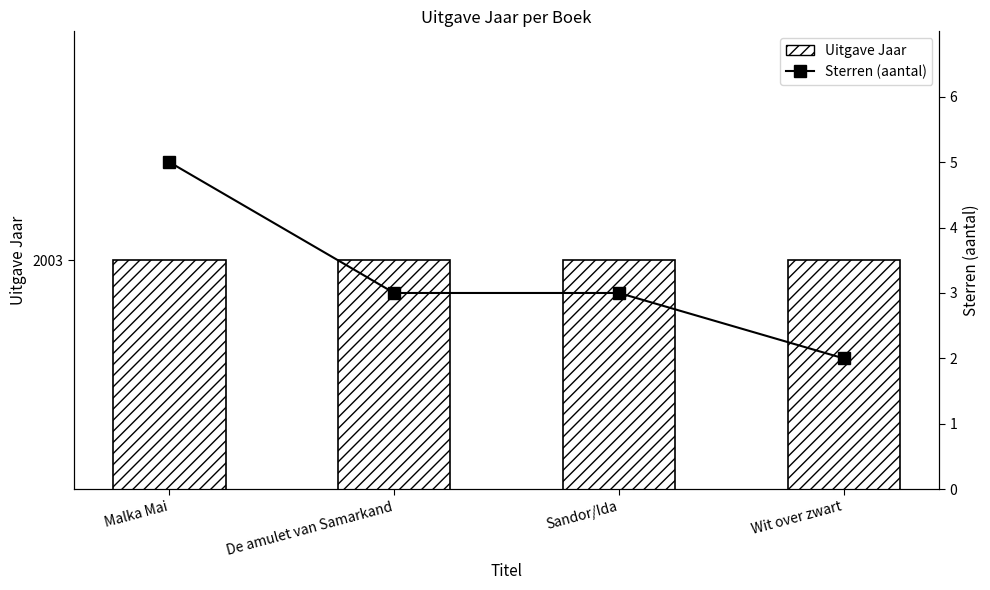

Reading left to right, extract all data points from this chart.

Uitgave Jaar: 2003	2003	2003	2003
Sterren (aantal): 5	3	3	2